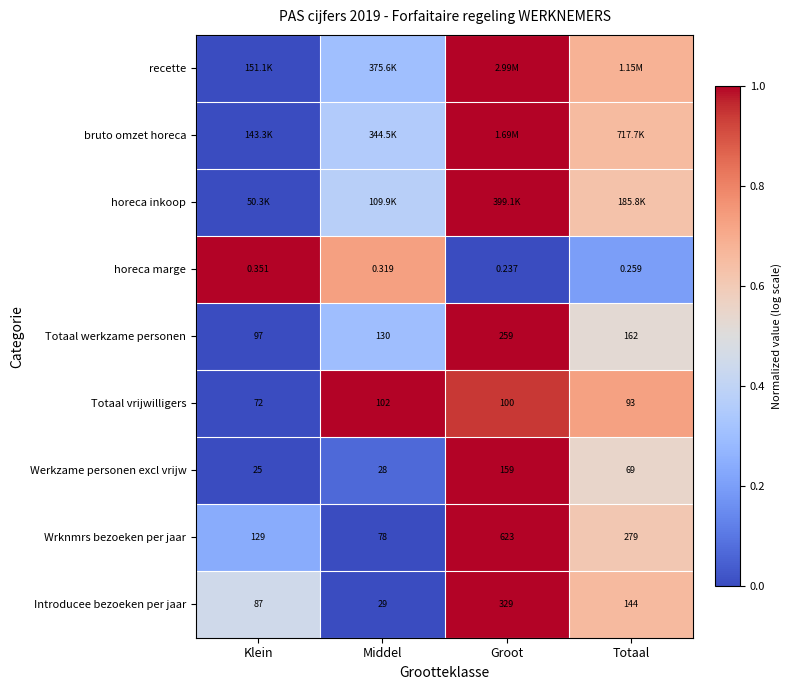

Where is Introducee bezoeken per jaar nearest to the value 179?

Totaal